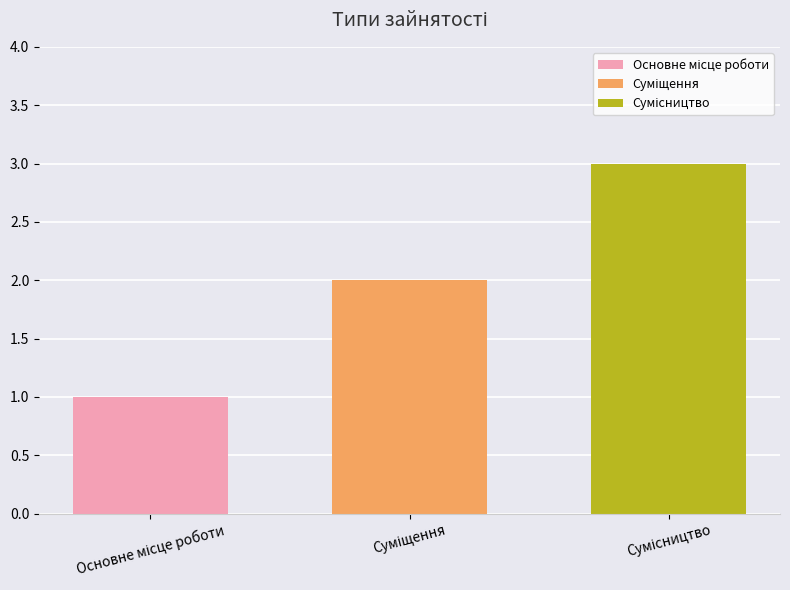

Does the chart contain stacked bars?

No